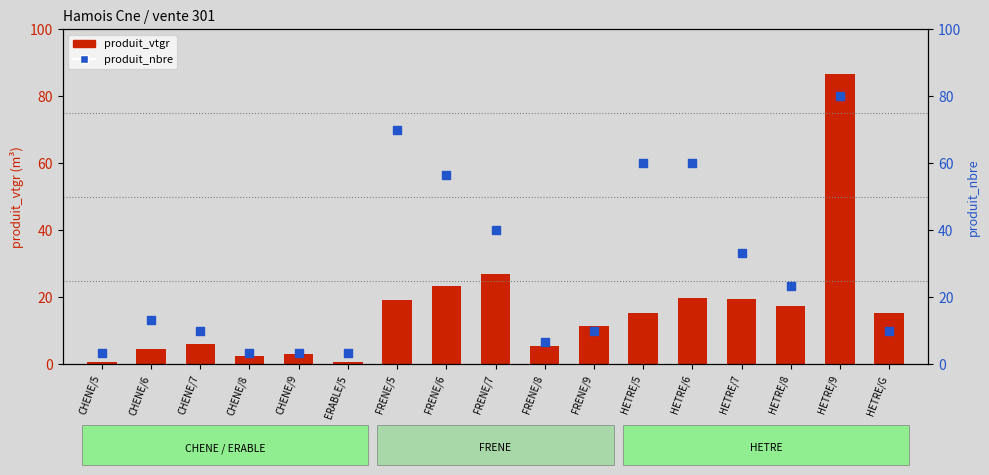

Which series has the largest total across all categories?

produit_nbre